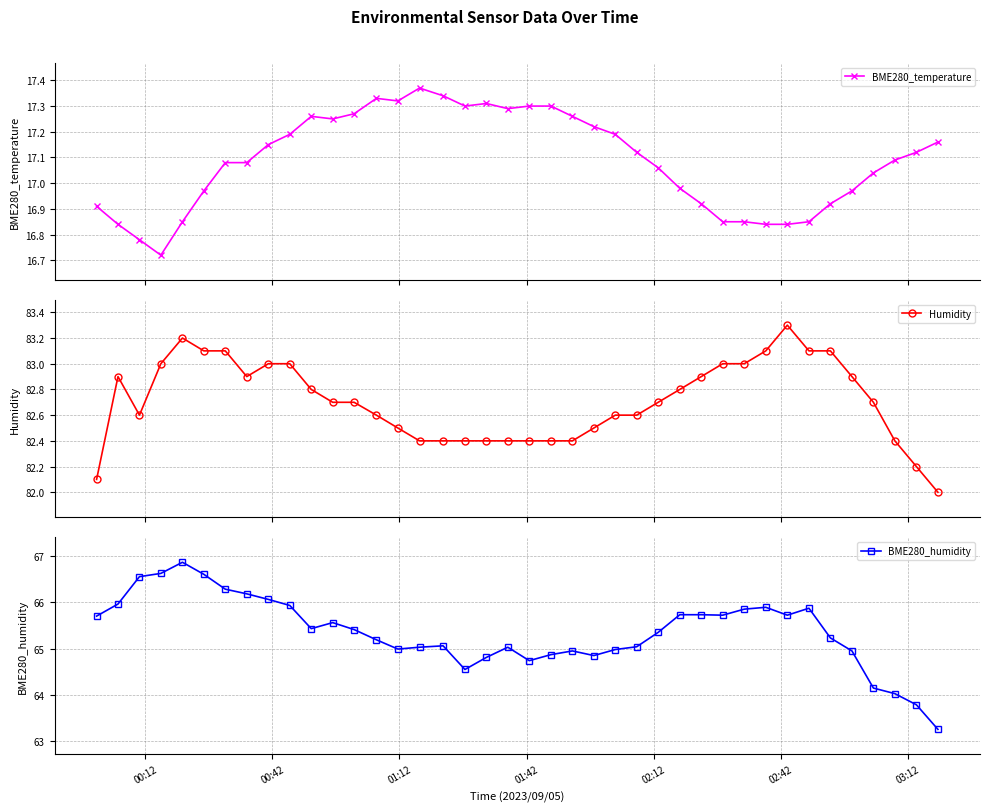

What is the difference between the second highest and minimum values in the Humidity series?

1.2